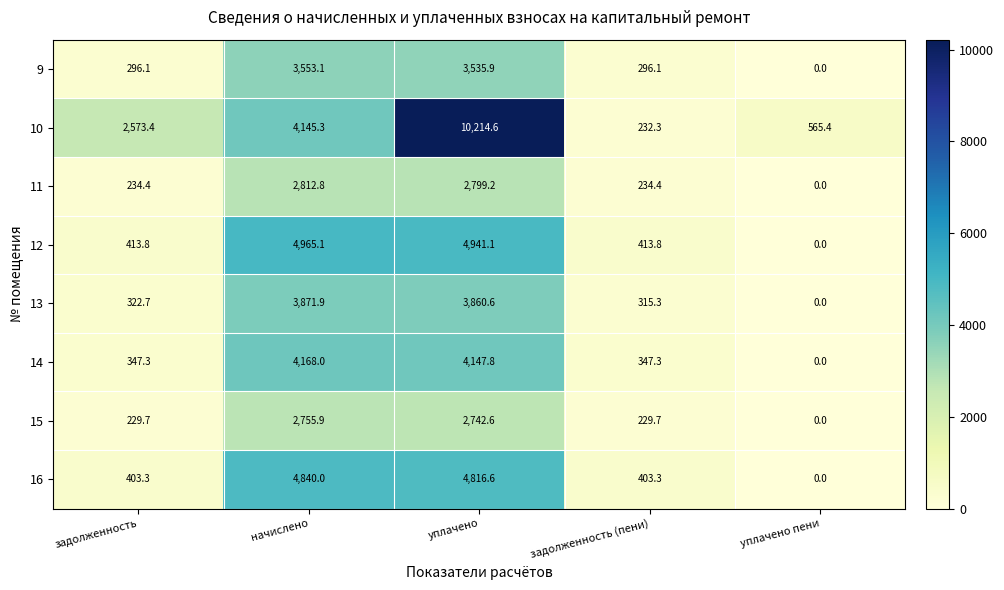

At which label does 12 first exceed 413?

задолженность